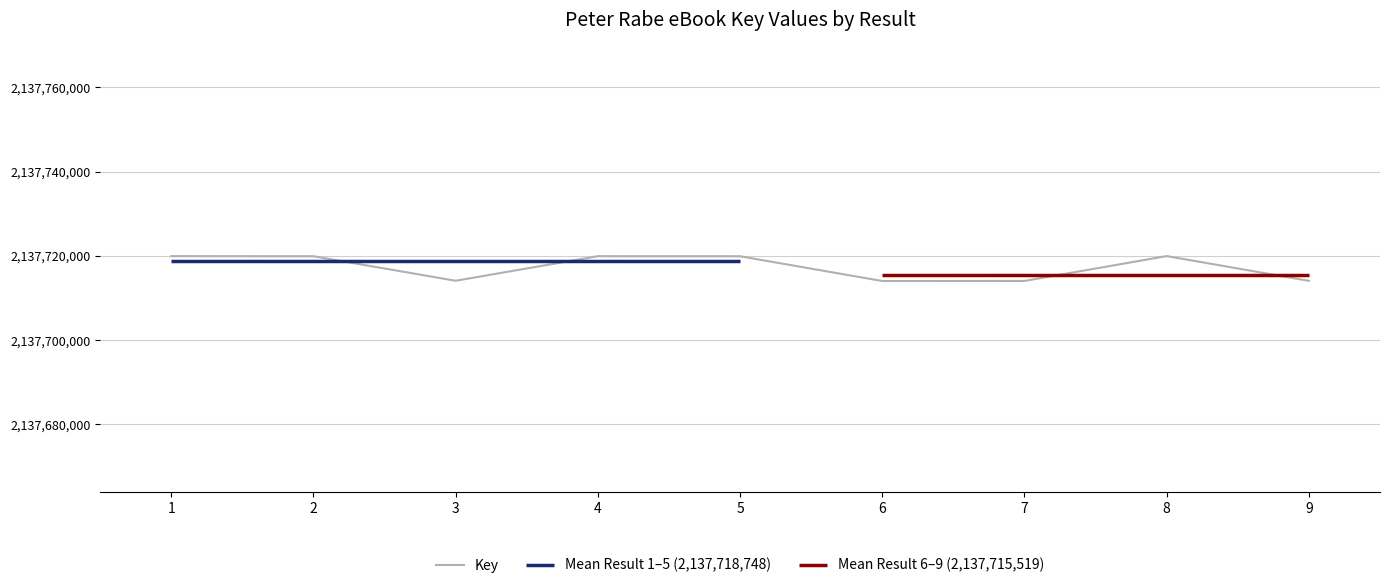

What is the change in value from 4 to 7?

-5875